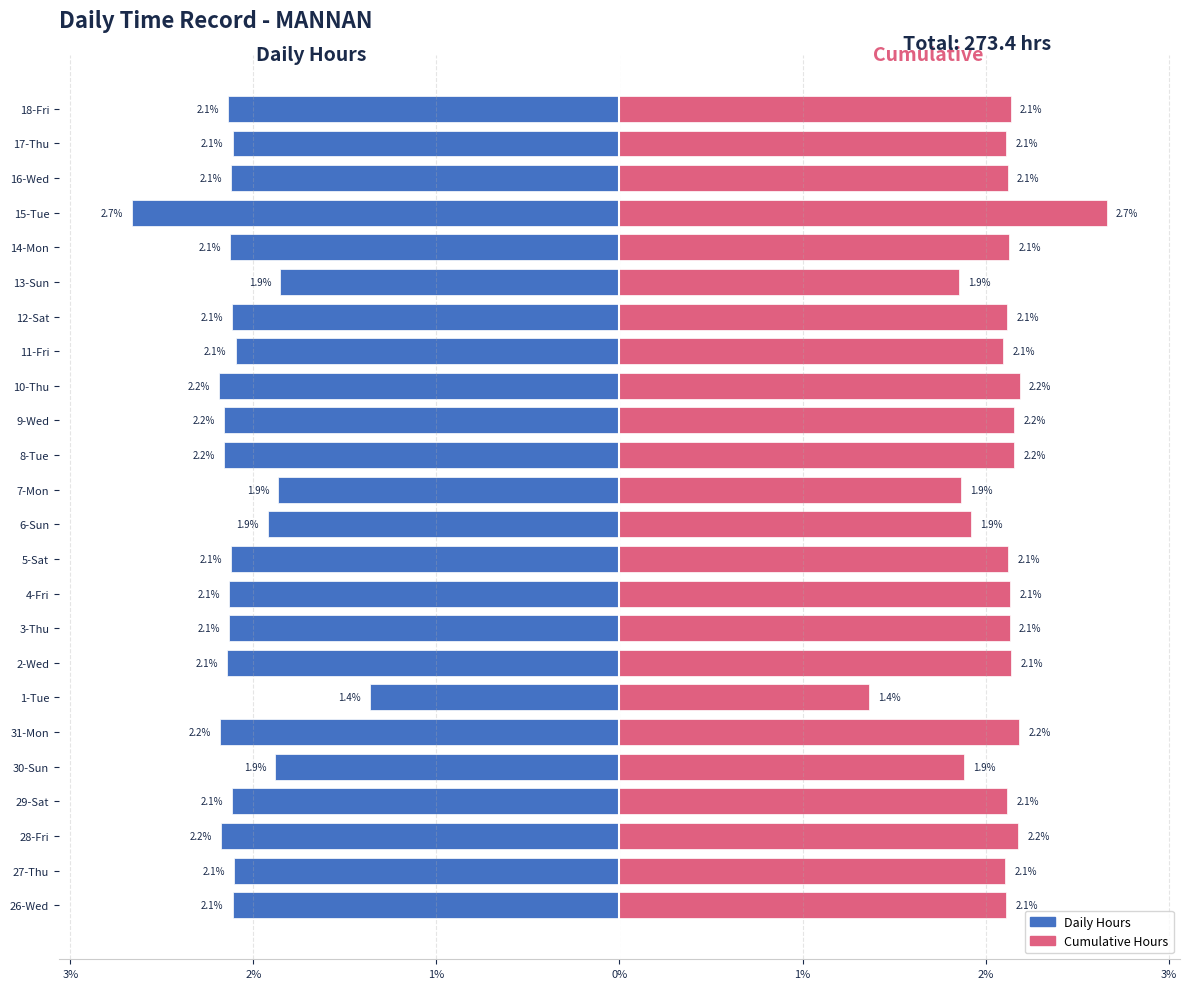

Between 28-Fri and 12-Sat, which series saw the biggest shift?

Daily Hours